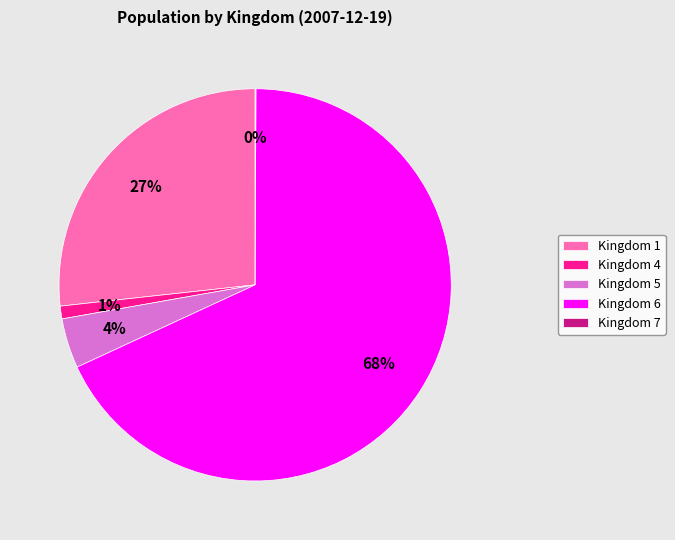

True or false: Kingdom 6 accounts for 68% of the total.

True